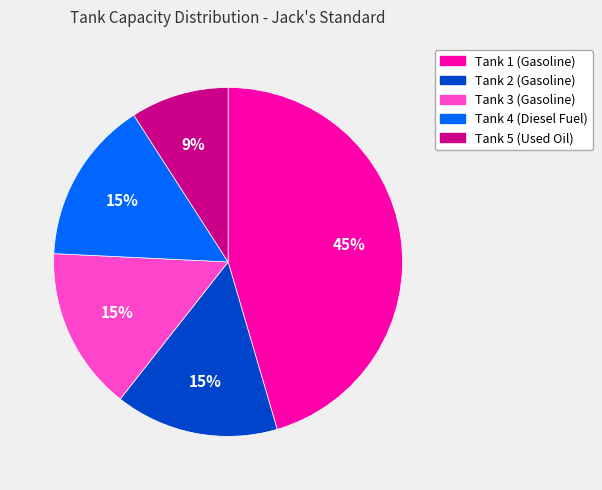

What is the largest slice in the pie chart?

Tank 1 (Gasoline)